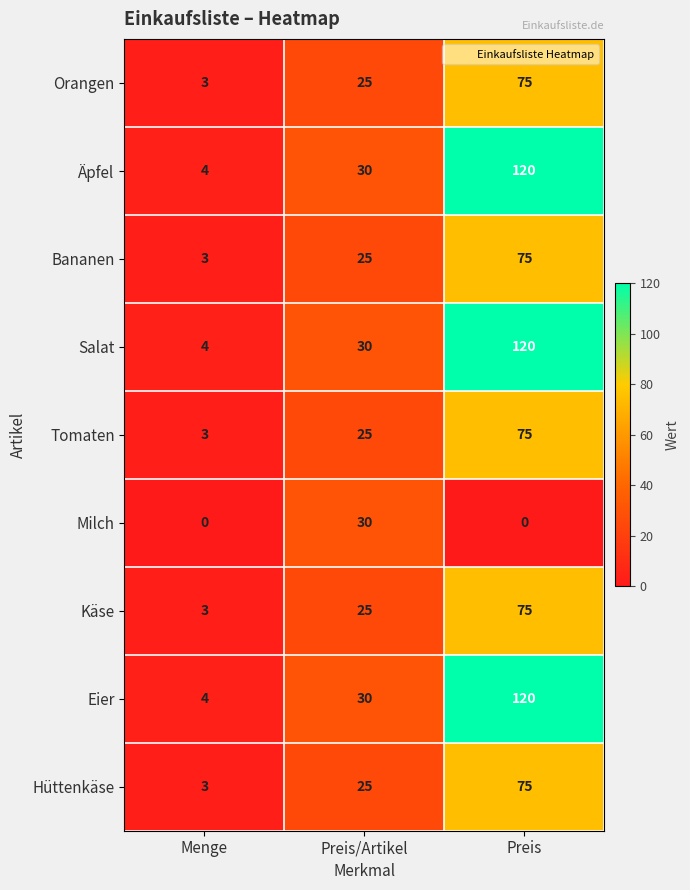

Reading right to left, transcribe all the data shown in this chart.

Orangen: 75	25	3
Äpfel: 120	30	4
Bananen: 75	25	3
Salat: 120	30	4
Tomaten: 75	25	3
Milch: 0	30	0
Käse: 75	25	3
Eier: 120	30	4
Hüttenkäse: 75	25	3